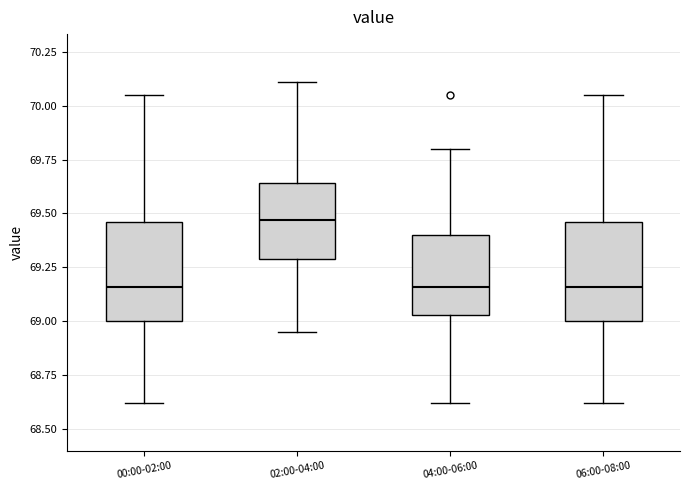

Reading left to right, read every box against the y-axis: the position of its median line, the range the box covers, and the ends of its whiskers. The values are not printed on the chart, so give them approximately, as read against the axis.

00:00-02:00: median 69.15, box 69.00 to 69.45, whiskers 68.60 to 70.05
02:00-04:00: median 69.45, box 69.30 to 69.65, whiskers 68.95 to 70.10
04:00-06:00: median 69.15, box 69.05 to 69.40, whiskers 68.60 to 69.80
06:00-08:00: median 69.15, box 69.00 to 69.45, whiskers 68.60 to 70.05